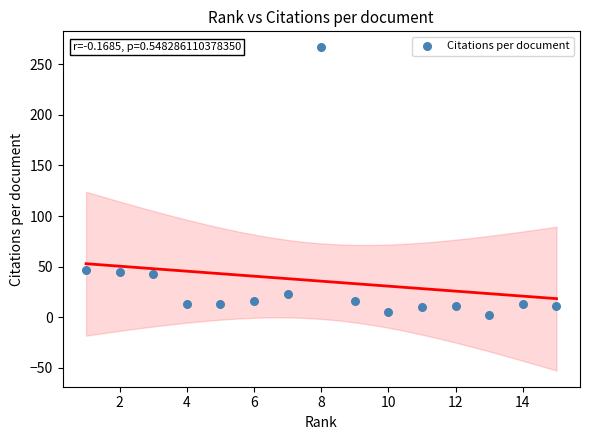

What is the range of X values (max minus min)?

14.0